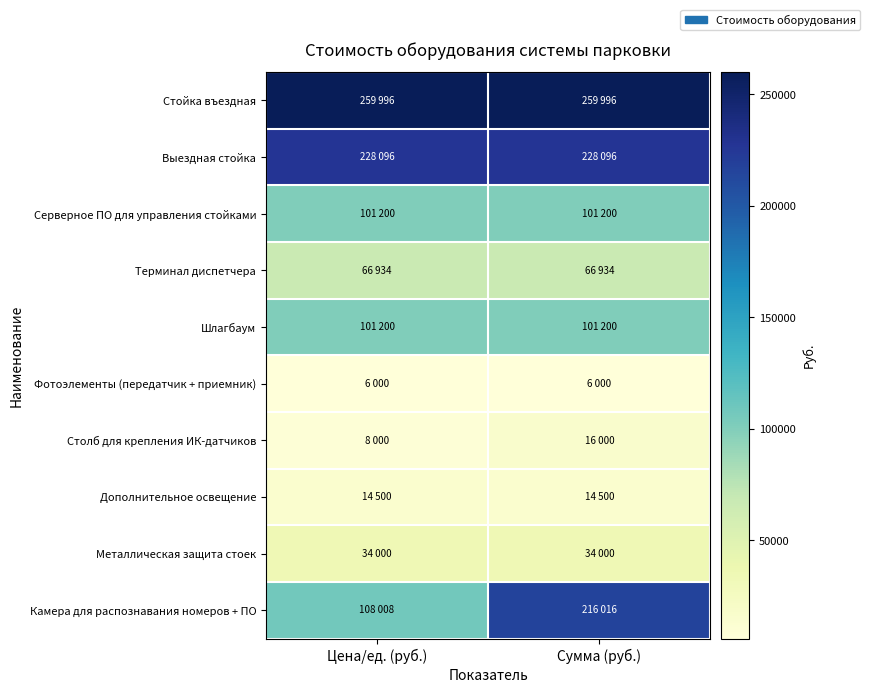

Which series has the widest spread of values?

Камера для распознавания номеров + ПО